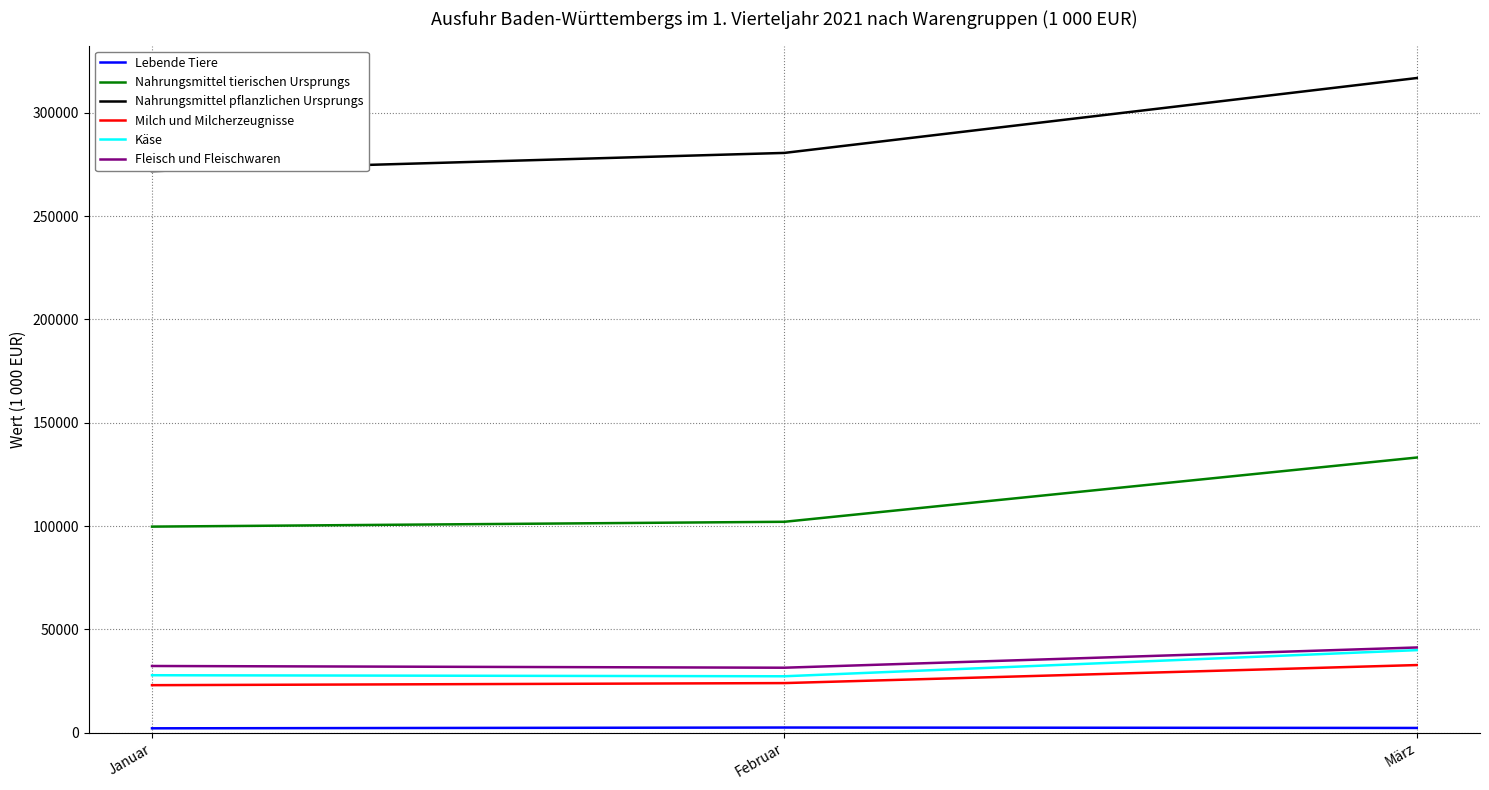

True or false: Milch und Milcherzeugnisse has a value of 23990.6 at Februar.

True